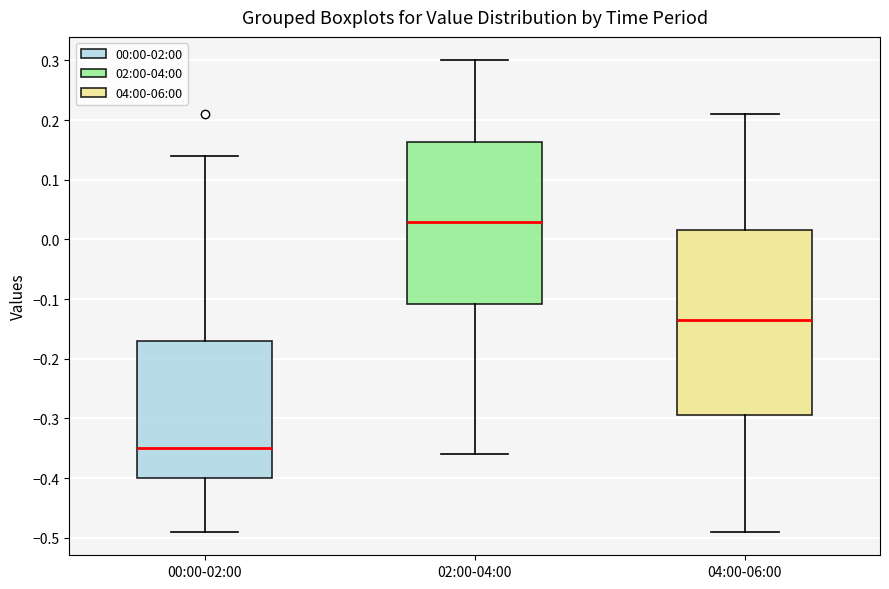

Reading left to right, transcribe this box plot: for each box, give where its median line is, the range the box spans, and where its two whiskers end, as read against the y-axis. The values are not printed on the chart, so give them approximately, as read against the axis.

00:00-02:00: median -0.35, box -0.40 to -0.17, whiskers -0.49 to 0.14
02:00-04:00: median 0.03, box -0.11 to 0.16, whiskers -0.36 to 0.30
04:00-06:00: median -0.13, box -0.29 to 0.02, whiskers -0.49 to 0.21